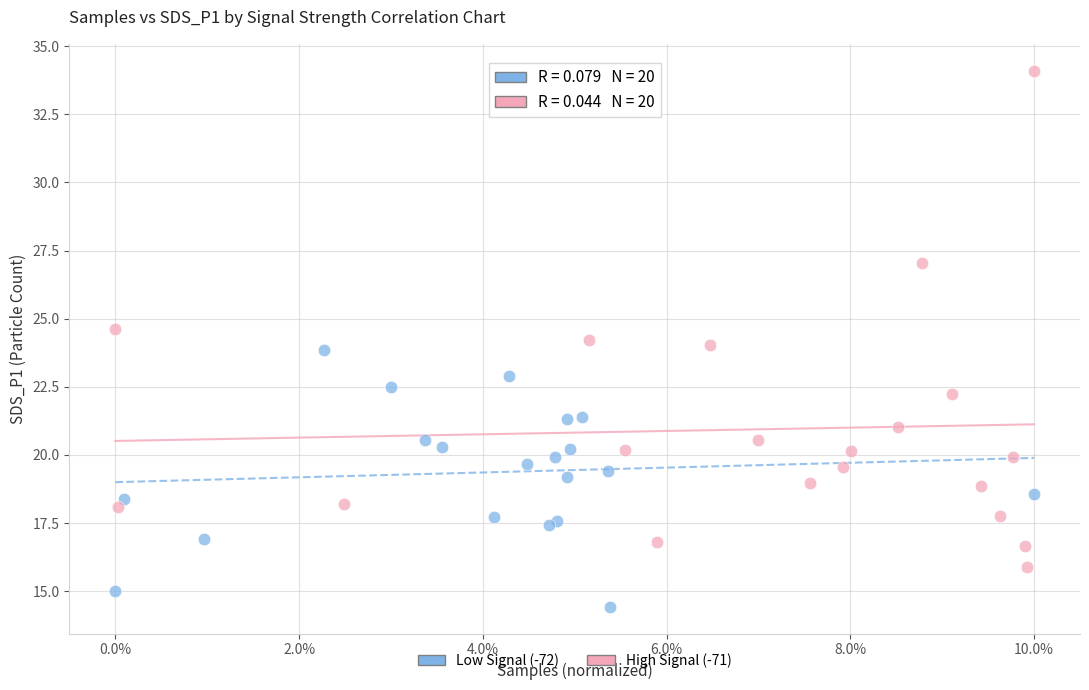

Which series reaches the minimum Y coordinate?

Low Signal (-72)